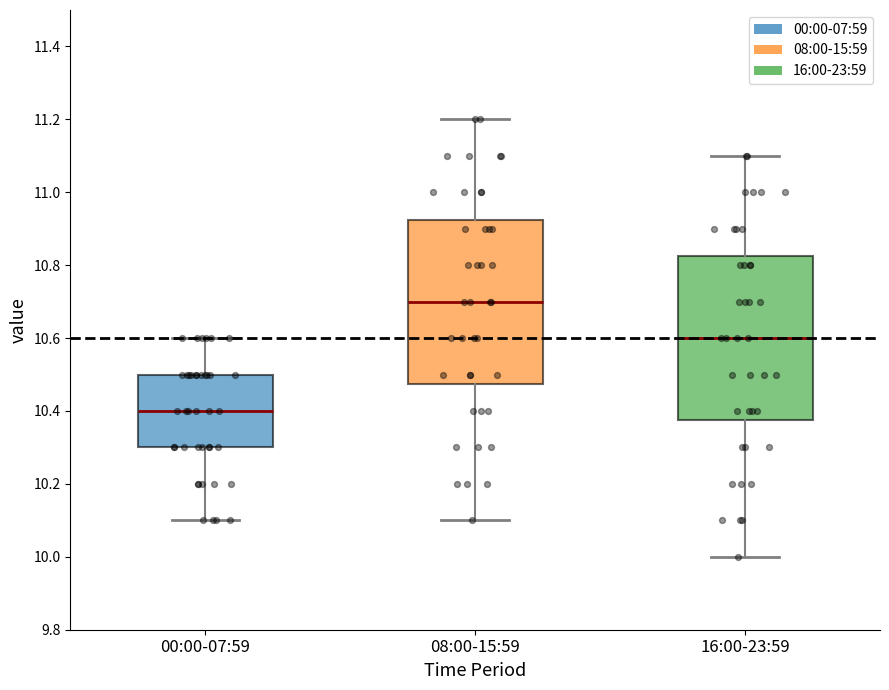

Which box has the highest median line?

08:00-15:59